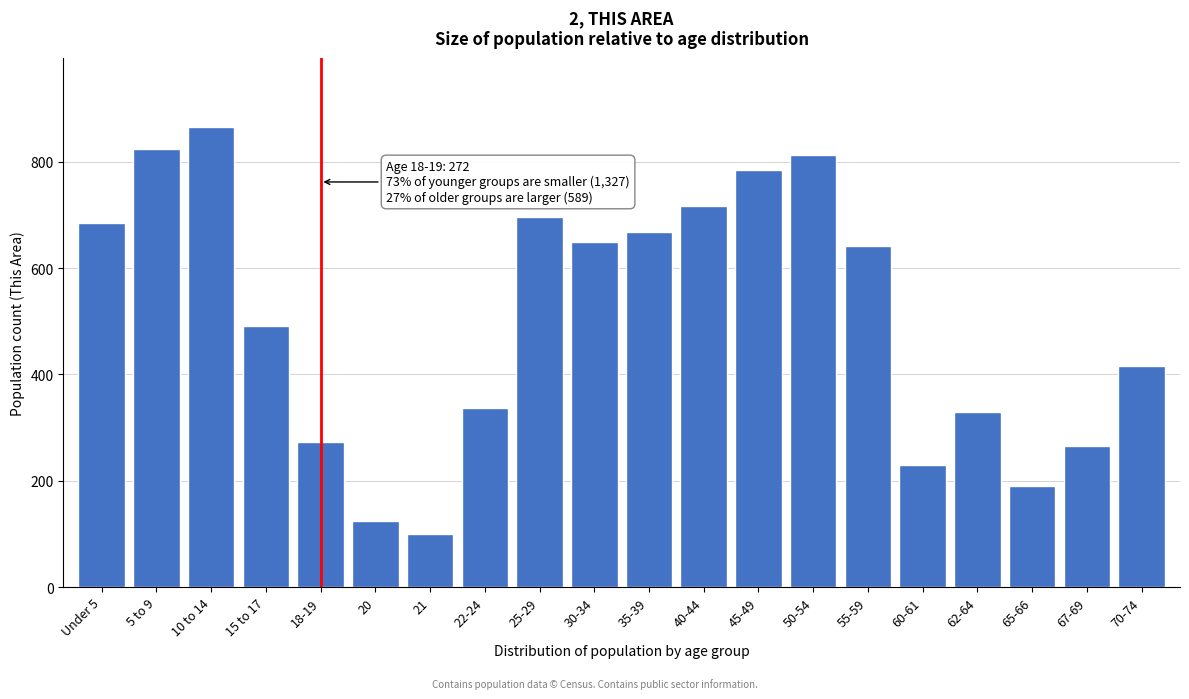

Reading left to right, extract all data points from this chart.

685	824	866	492	272	125	100	336	697	649	668	716	785	812	641	230	330	190	266	415